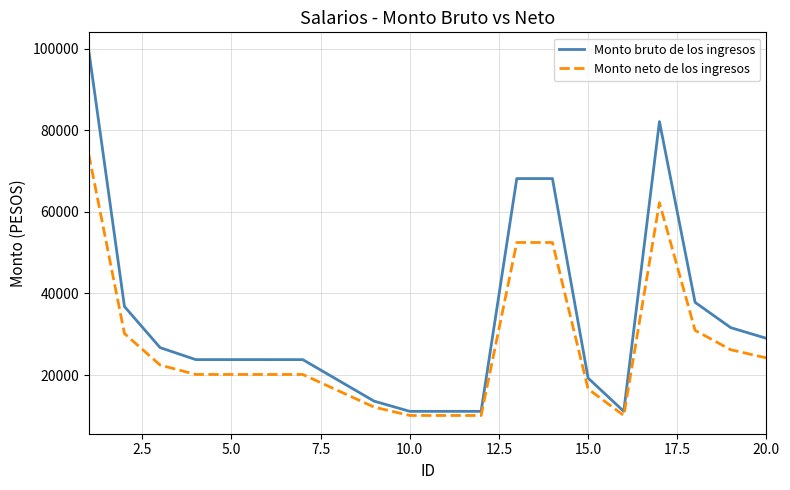

Which series has the largest range (max minus min)?

Monto bruto de los ingresos